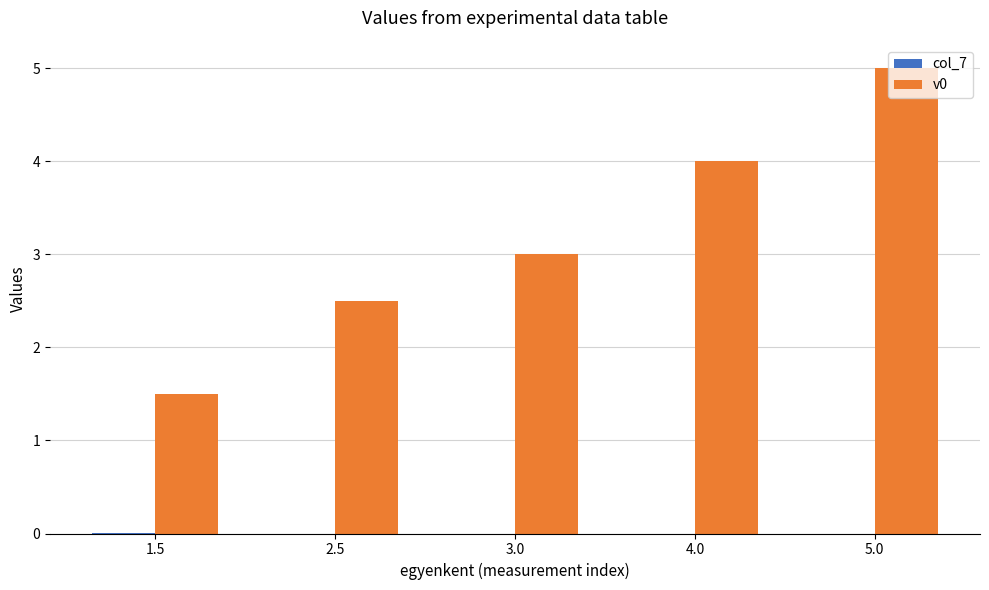

True or false: v0 has a value of 5.3 at 3.0.

False